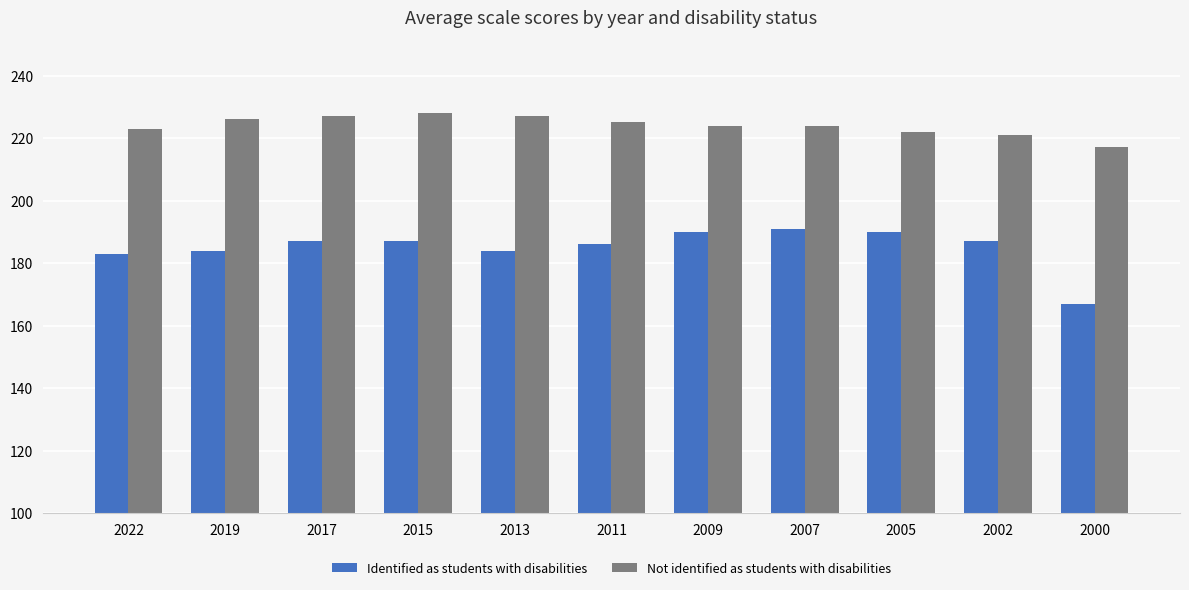

The Identified as students with disabilities series shows 190 at 2005. True or false?

True